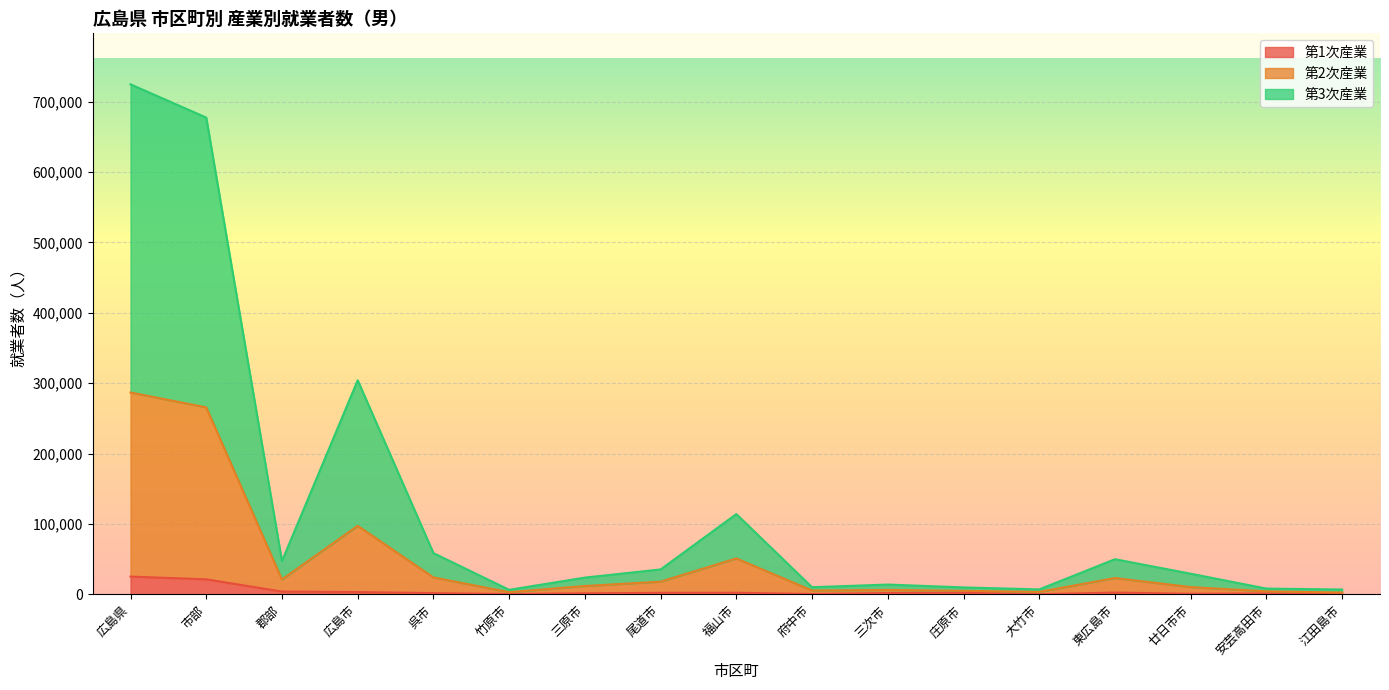

What is the label of the 3rd point from the right?

廿日市市